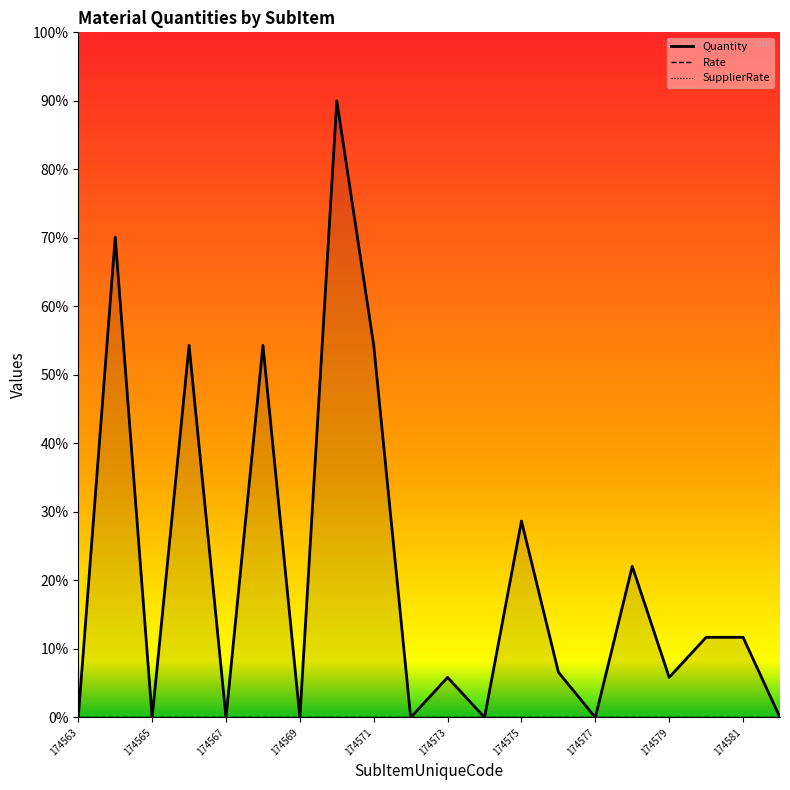

Which series has the largest total across all categories?

Quantity